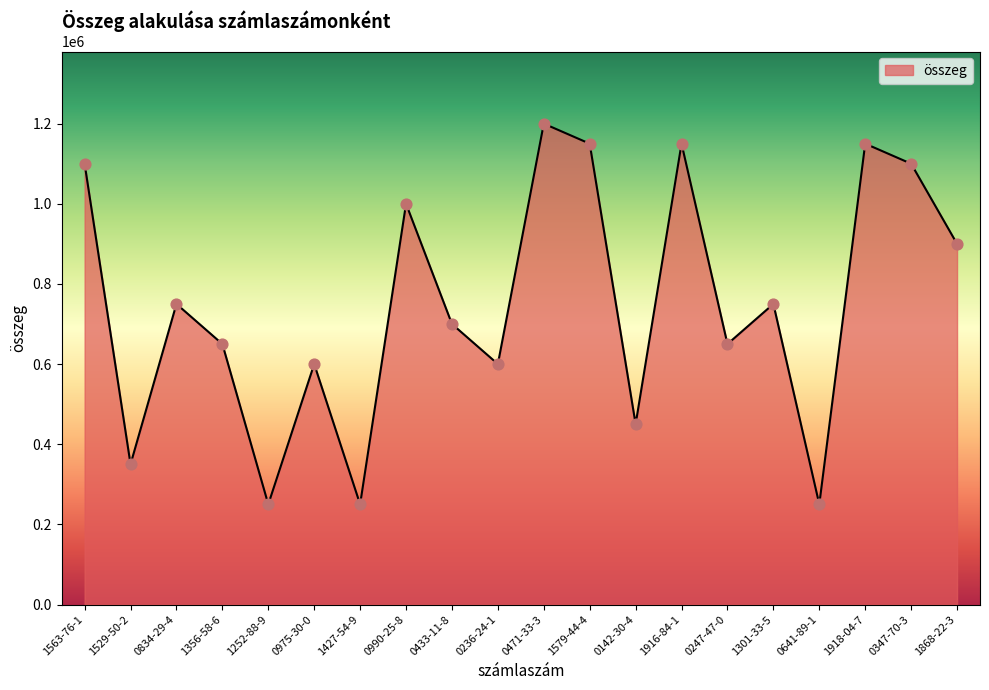

Approximately how many times larger is the value at 0247-47-0 compared to 0834-29-4?

0.9